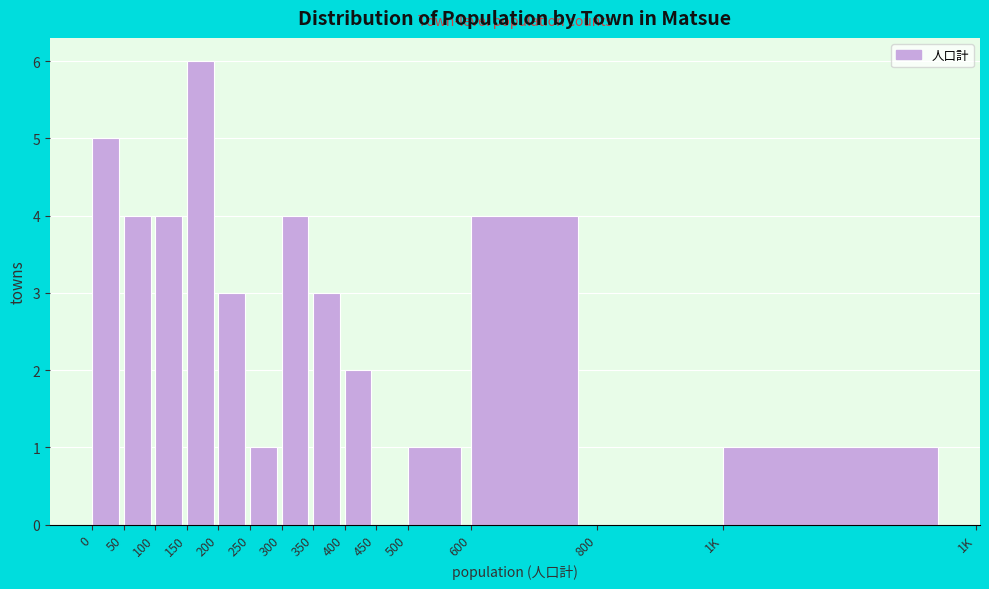

Reading left to right, what are all the values shown in this chart?

0=5	50=4	100=4	150=6	200=3	250=1	300=4	350=3	400=2	450=0	500=1	600=4	800=0	1K=1